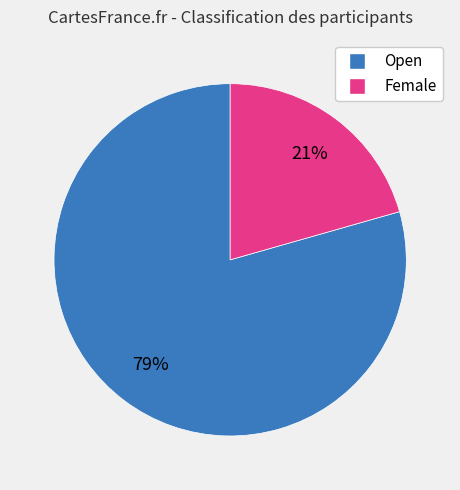

Is it true that Open is 94% of the pie?

False